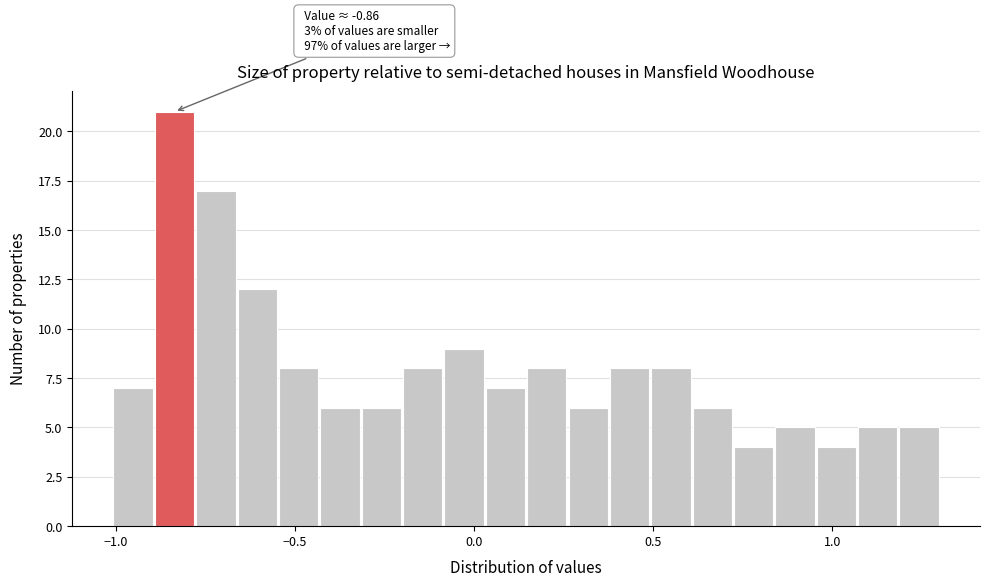

Around what value on the x-axis is the tallest bar? Give the approximate position of its centre, as read against the axis.

-0.85